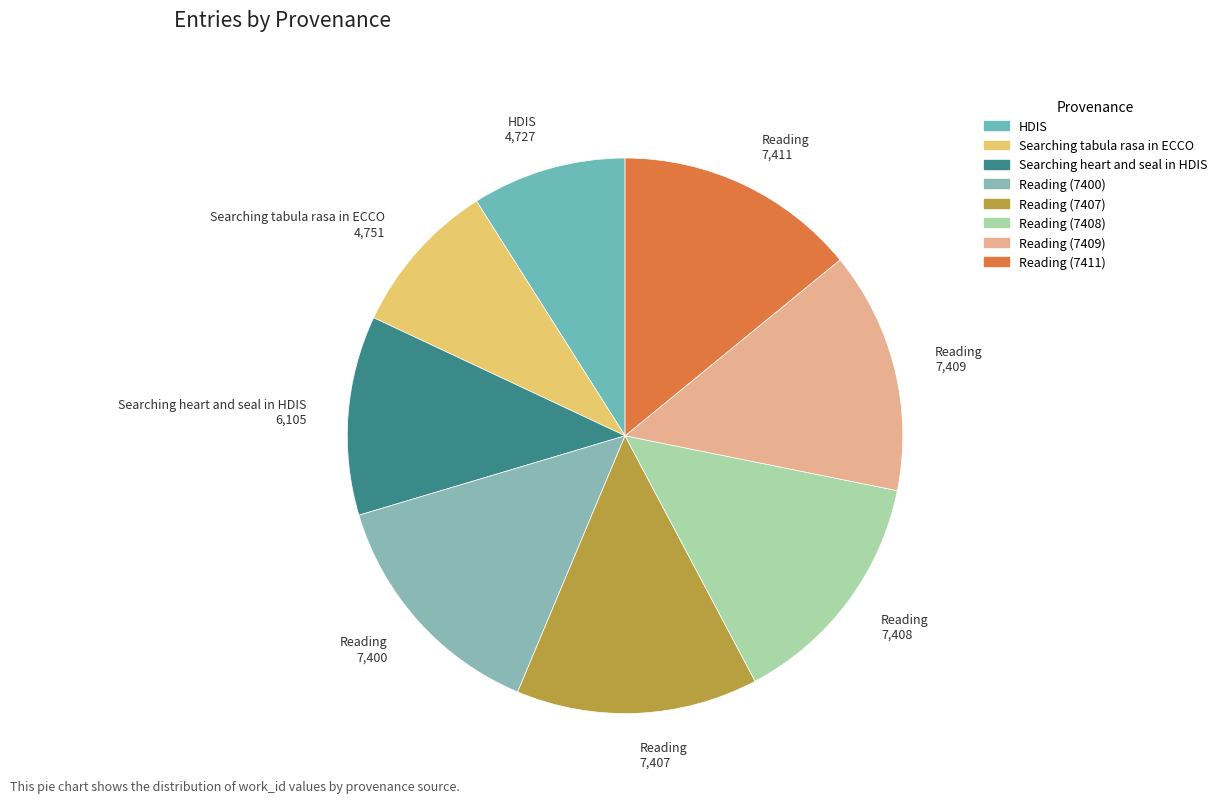

How many segments does this pie chart have?

8